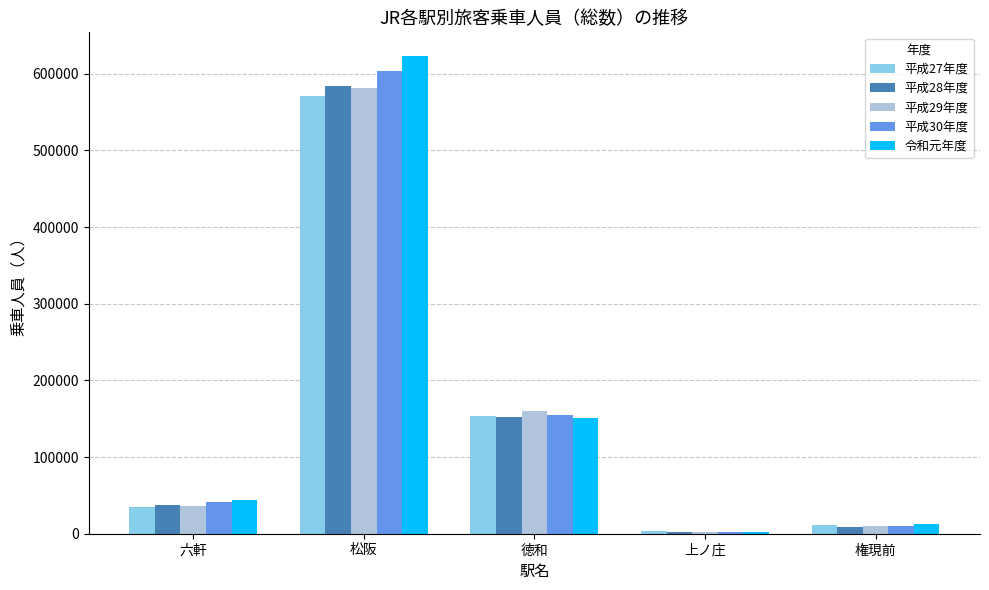

What position from the right is 六軒?

5